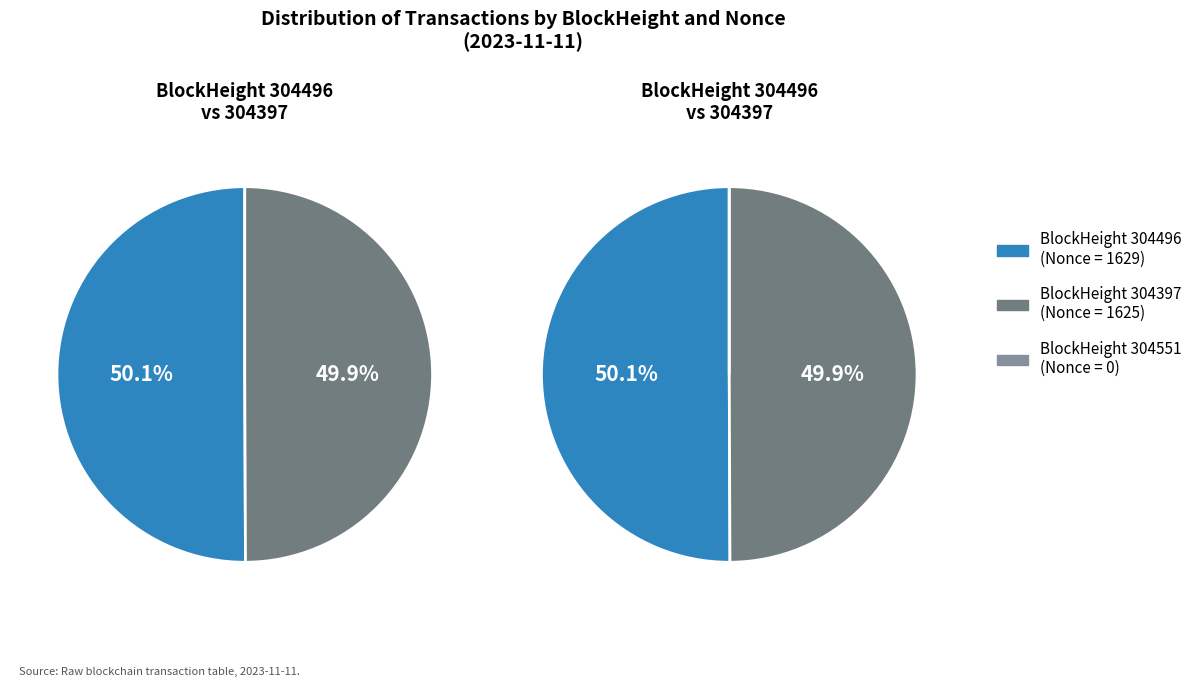

Do 304496 and 304397 together represent more than half of the pie?

Yes